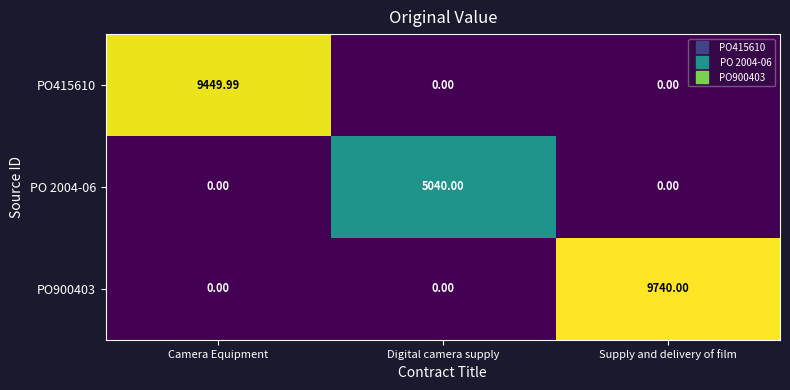

Which series has the largest range (max minus min)?

PO900403